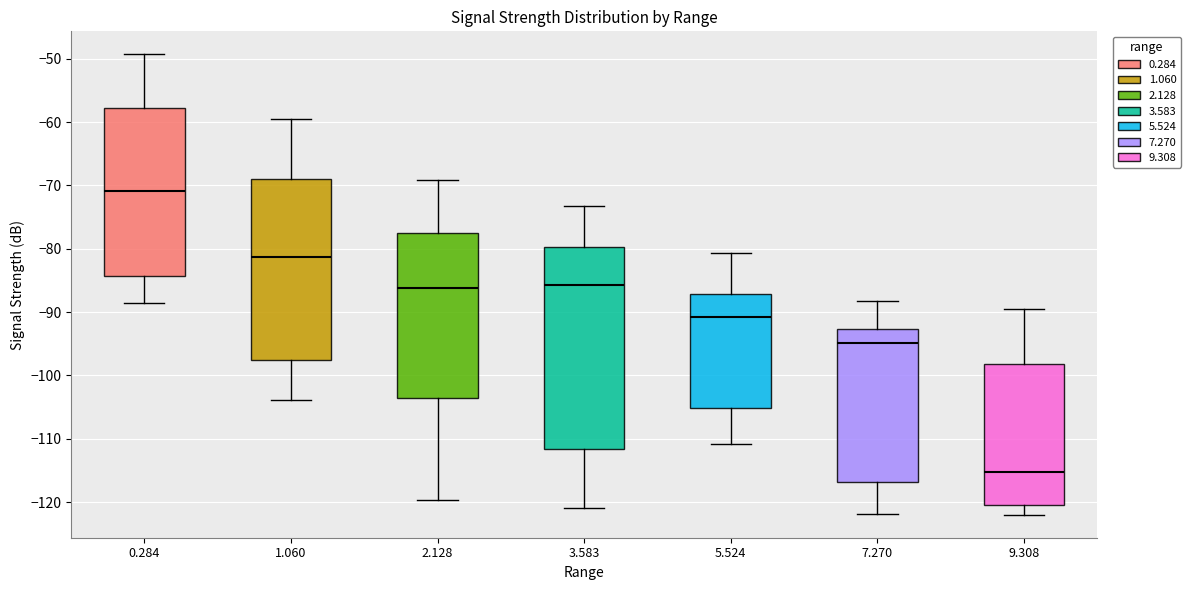

Which box has the lowest median line?

9.308